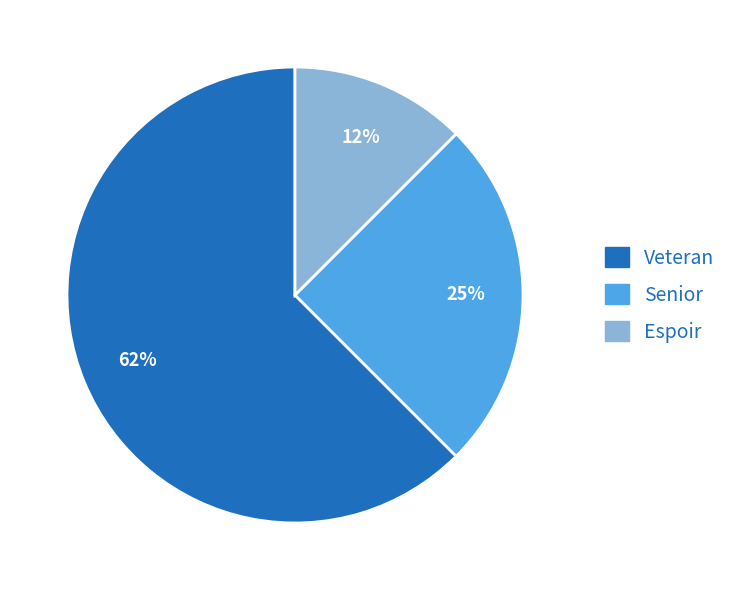

How many slices are in this pie chart?

3